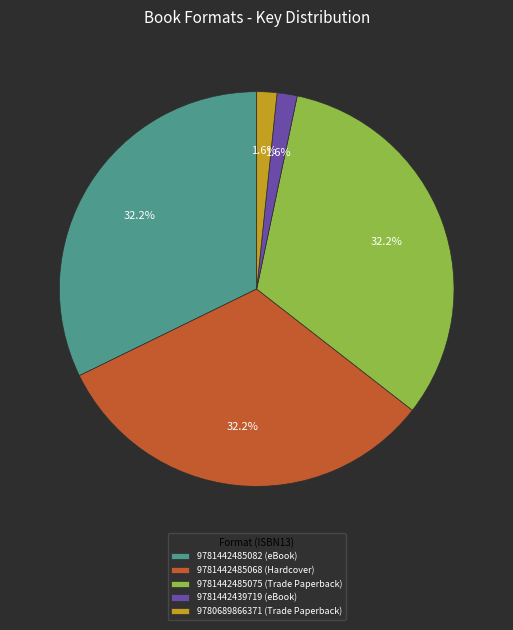

Is there any slice that represents more than half of the pie?

No